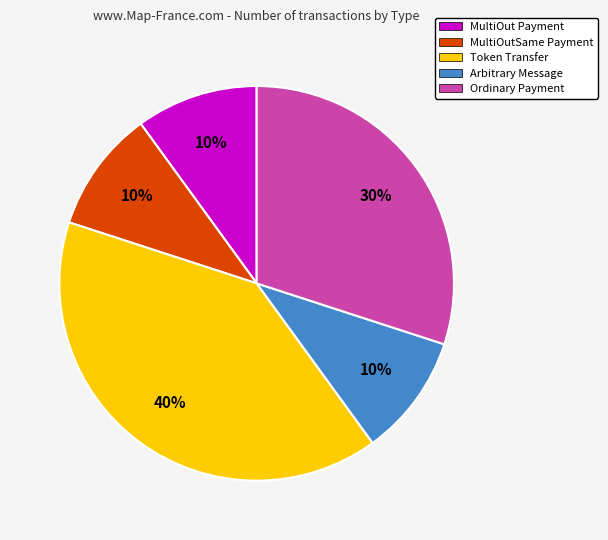

Does MultiOut Payment represent more than half of the total?

No